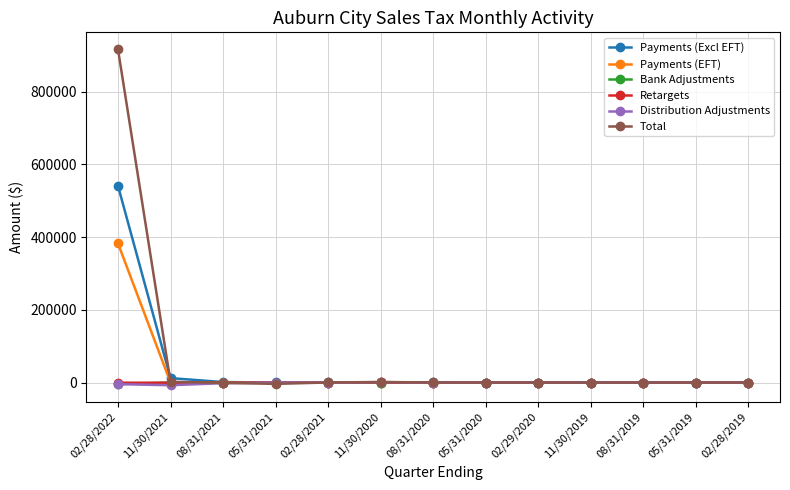

Is this an area chart (filled region under the line)?

No